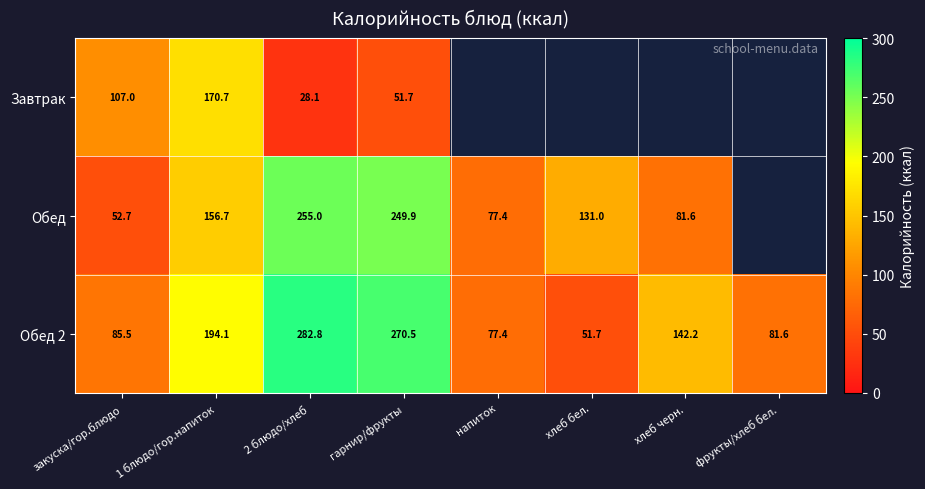

What is the greatest value displayed?

282.8